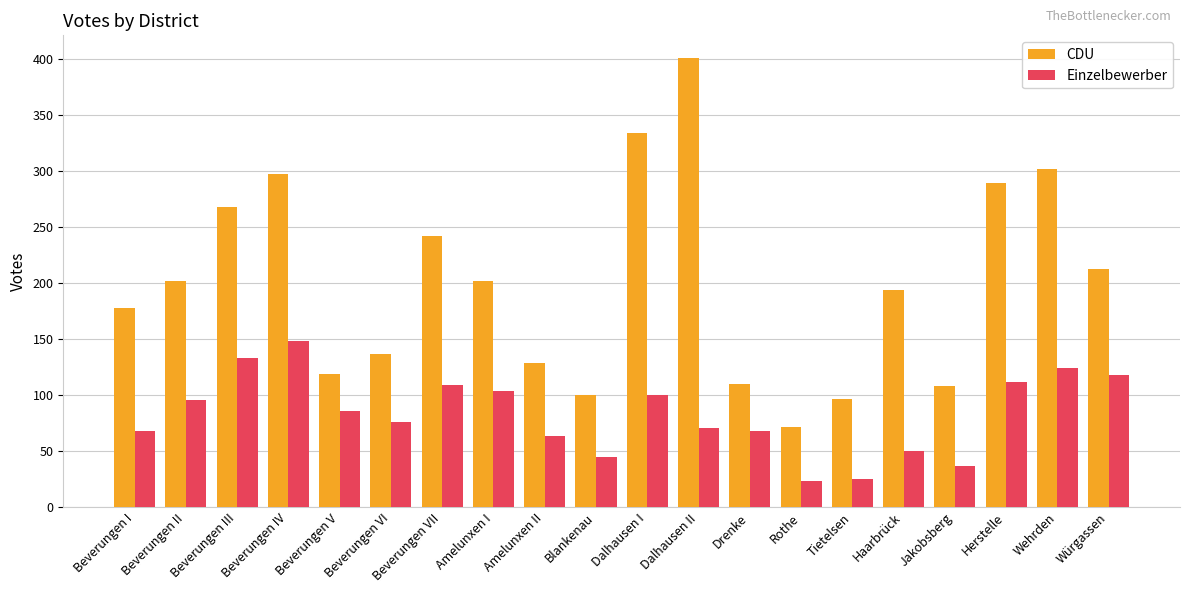

Is it true that CDU equals 202 at Beverungen II?

True